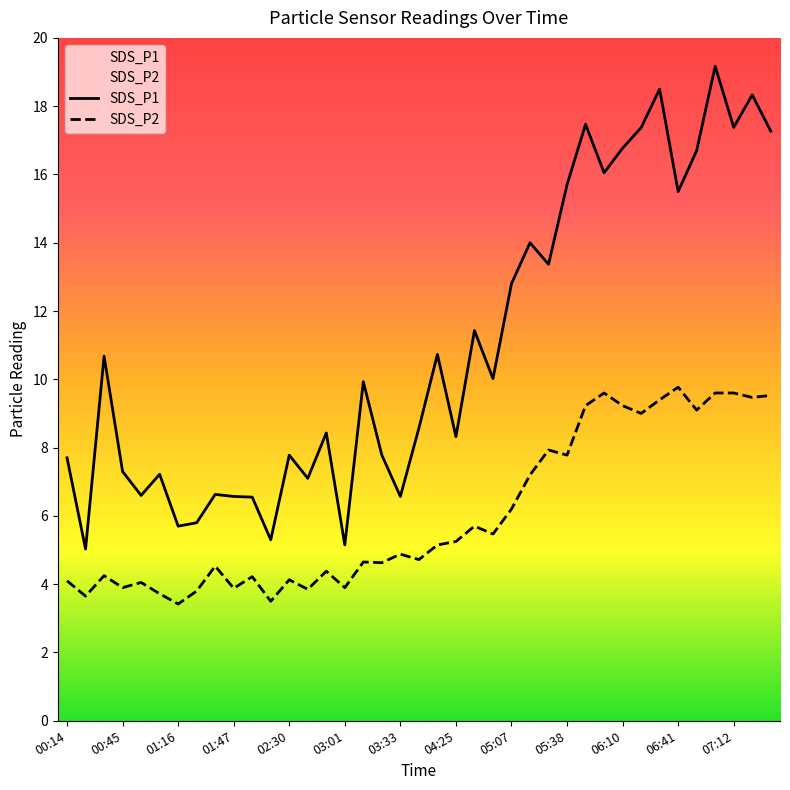

What is the smallest value displayed?

3.4